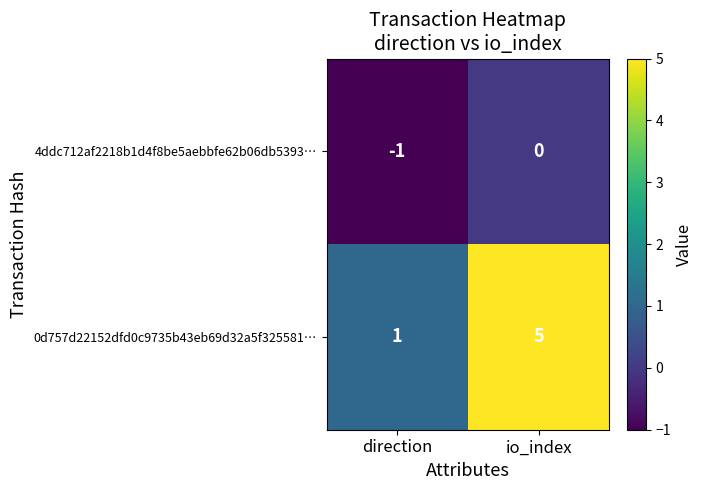

Is it true that 4ddc712af2218b1d4f8be5aebbfe62b06db5393… equals 1 at io_index?

False